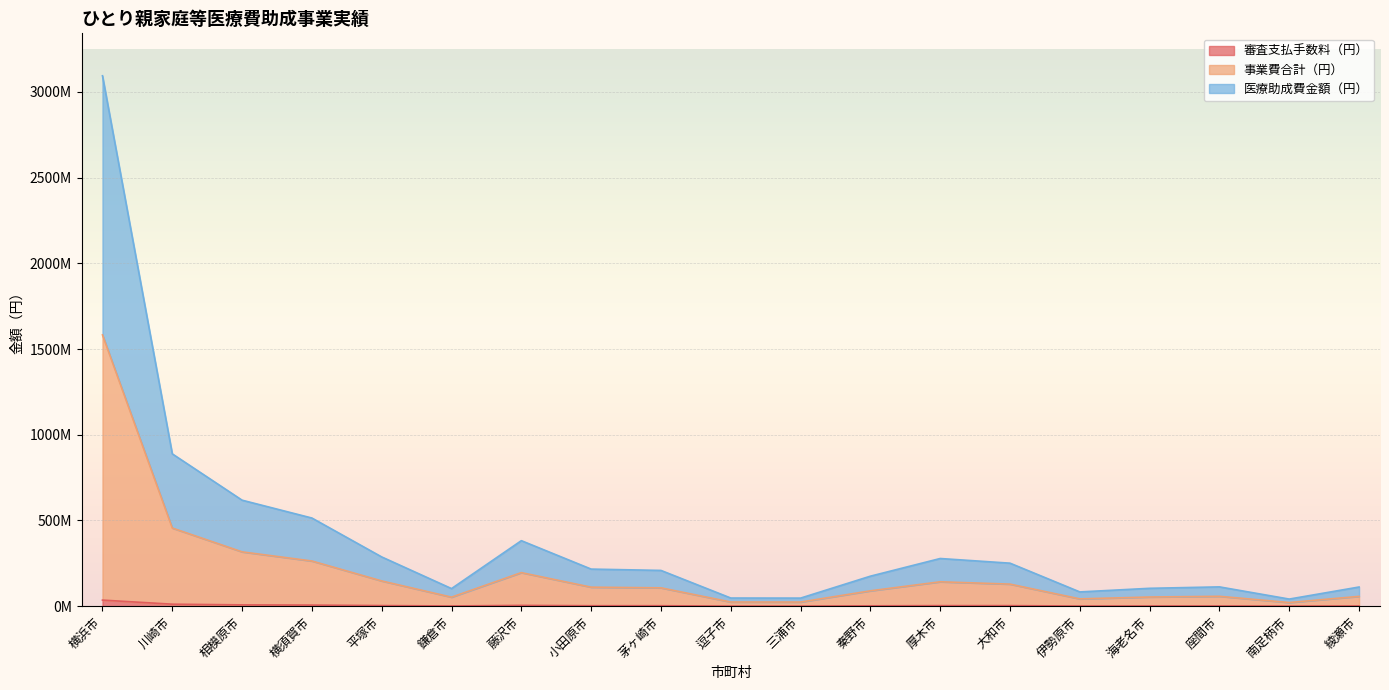

What is the difference between the 医療助成費金額（円） values at 茅ヶ崎市 and 大和市?

21.7